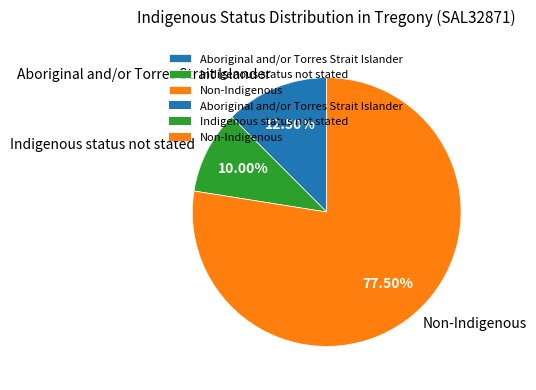

Do Indigenous status not stated and Non-Indigenous together represent more than half of the pie?

Yes